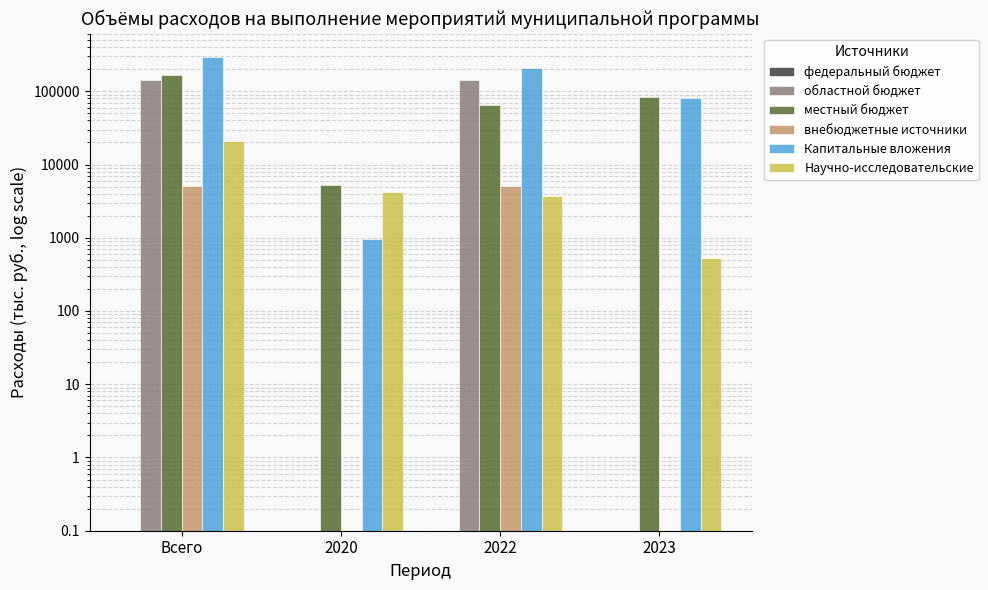

Reading right to left, extract all data points from this chart.

федеральный бюджет: 0.1	0.1	0.1	0.1
областной бюджет: 0.1	142352.7	0.1	142352.7
местный бюджет: 83116.6	65002.4	5219.6	167654.9
внебюджетные источники: 0.1	5100.0	0.1	5100.0
Капитальные вложения: 79721.6	208620.1	960.0	291255.0
Научно-исследовательские: 530.0	3760.0	4259.6	20912.6